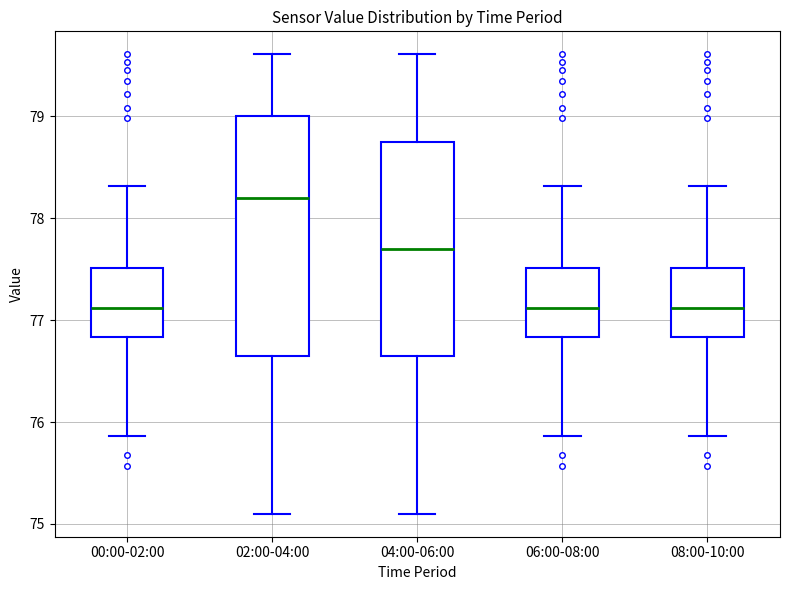

Reading left to right, transcribe this box plot: for each box, give where its median line is, the range the box spans, and where its two whiskers end, as read against the y-axis. The values are not printed on the chart, so give them approximately, as read against the axis.

00:00-02:00: median 77.1, box 76.8 to 77.5, whiskers 75.9 to 78.3
02:00-04:00: median 78.2, box 76.7 to 79.0, whiskers 75.1 to 79.6
04:00-06:00: median 77.7, box 76.7 to 78.8, whiskers 75.1 to 79.6
06:00-08:00: median 77.1, box 76.8 to 77.5, whiskers 75.9 to 78.3
08:00-10:00: median 77.1, box 76.8 to 77.5, whiskers 75.9 to 78.3